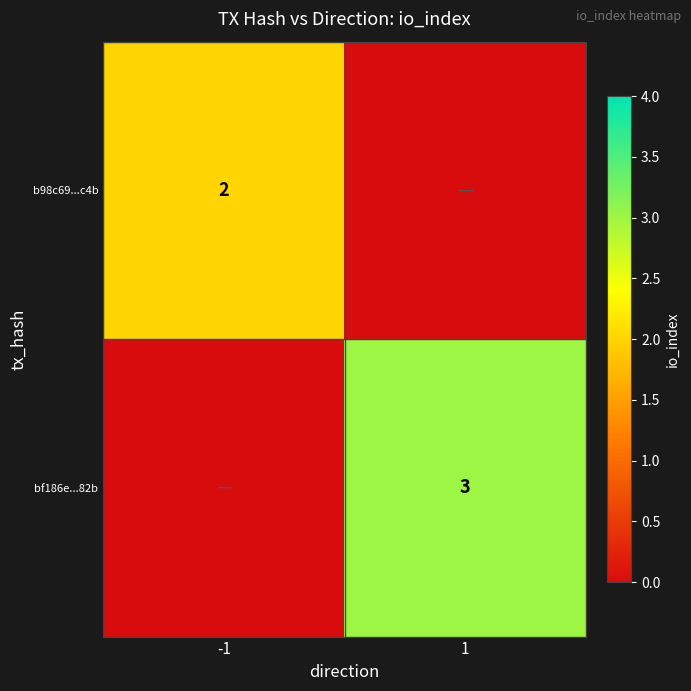

True or false: b98c69...c4b has a value of 2 at -1.

True